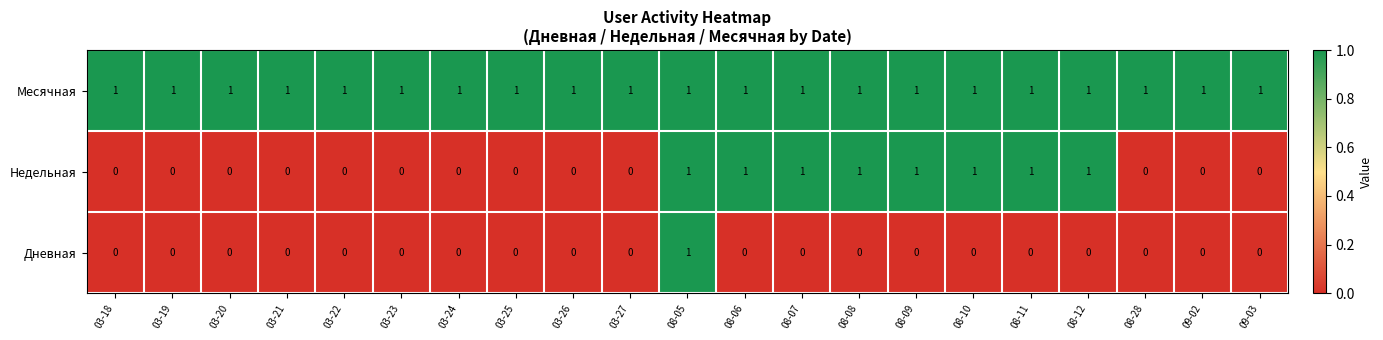

Rank the series by their average value, from lowest to highest.

Дневная, Недельная, Месячная